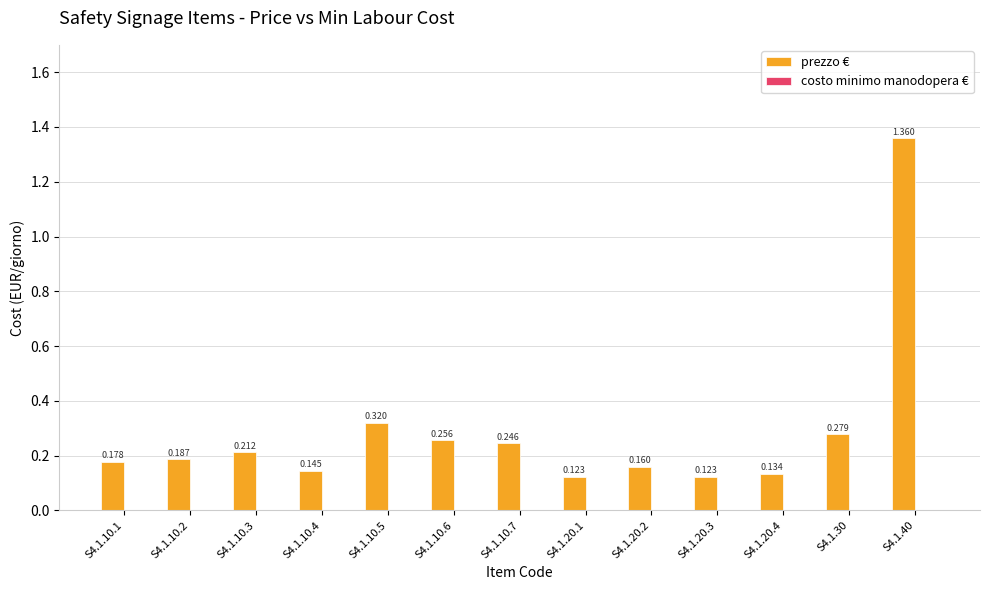

Which has a higher value, S4.1.20.4 or S4.1.30?

S4.1.30